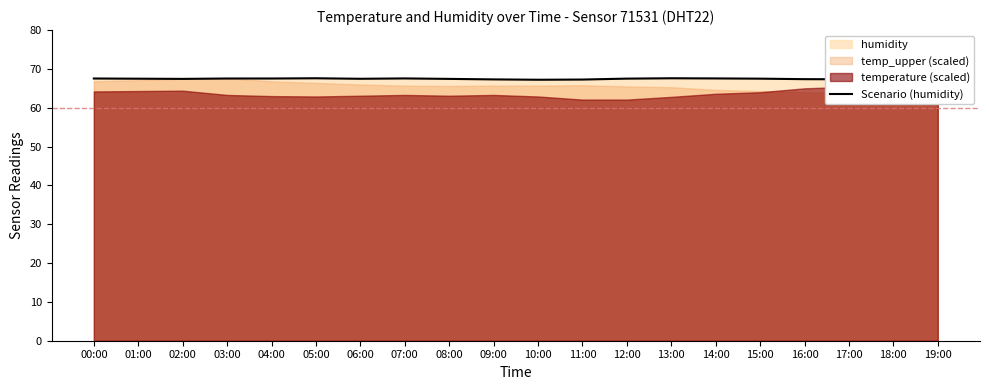

Rank the categories by value from lowest to highest.

10:00, 11:00, 19:00, 09:00, 17:00, 18:00, 16:00, 02:00, 08:00, 06:00, 01:00, 15:00, 12:00, 00:00, 03:00, 04:00, 07:00, 14:00, 05:00, 13:00